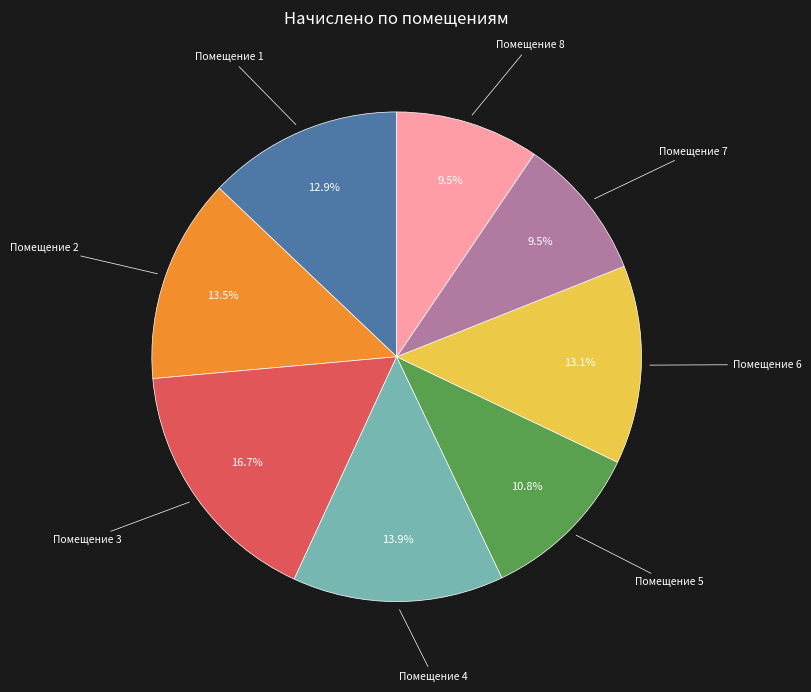

Is there any slice that represents more than half of the pie?

No